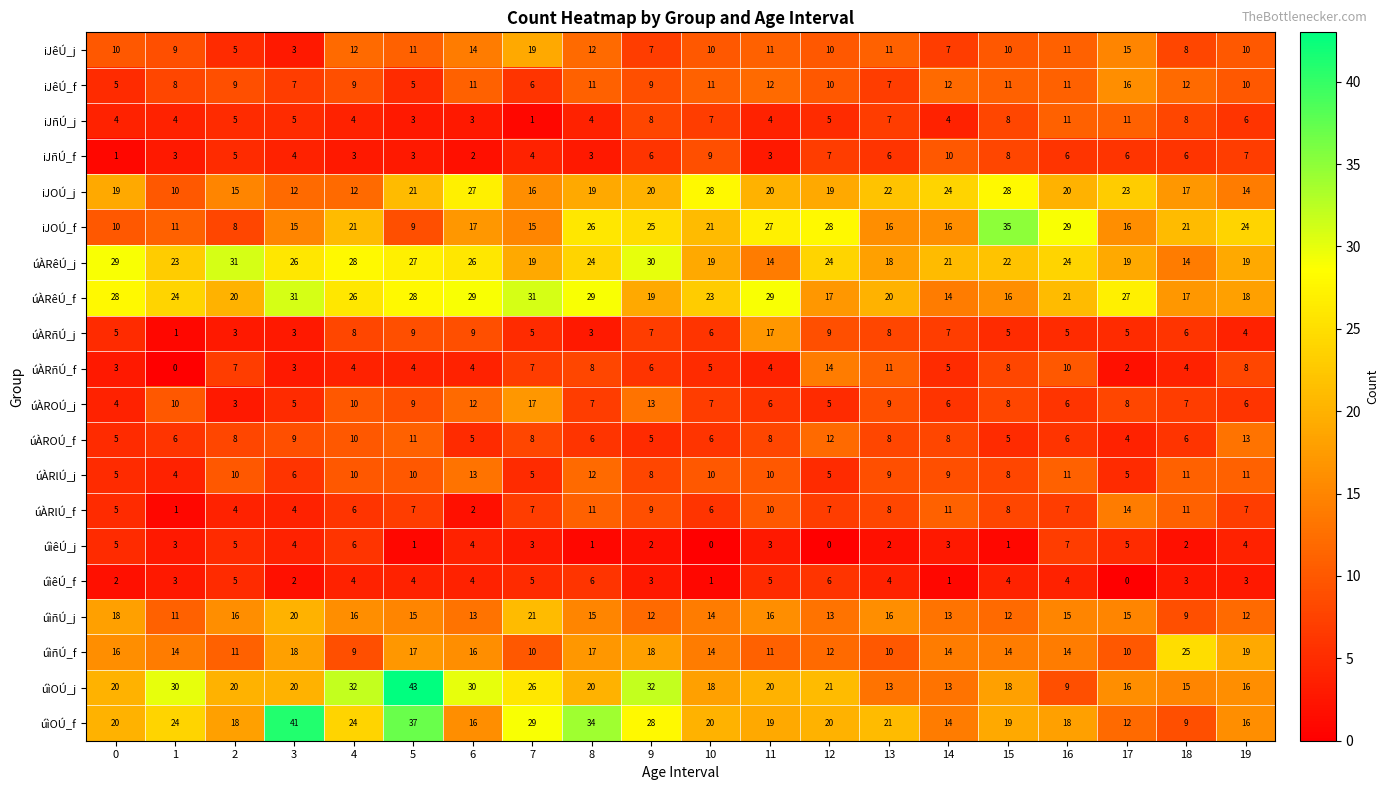

What is the spread (max minus min) of values at 11?

26